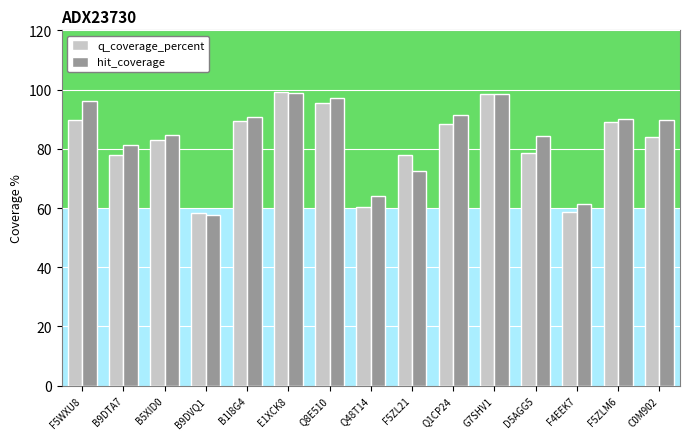

At how many categories does at least one series exceed 77?

12